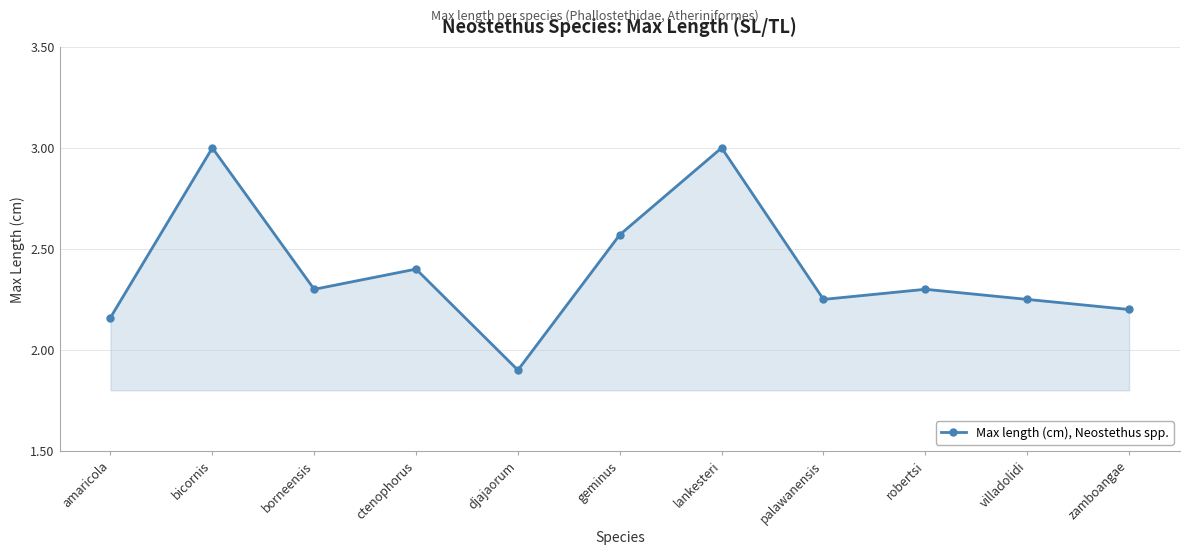

What is the greatest value displayed?

3.0